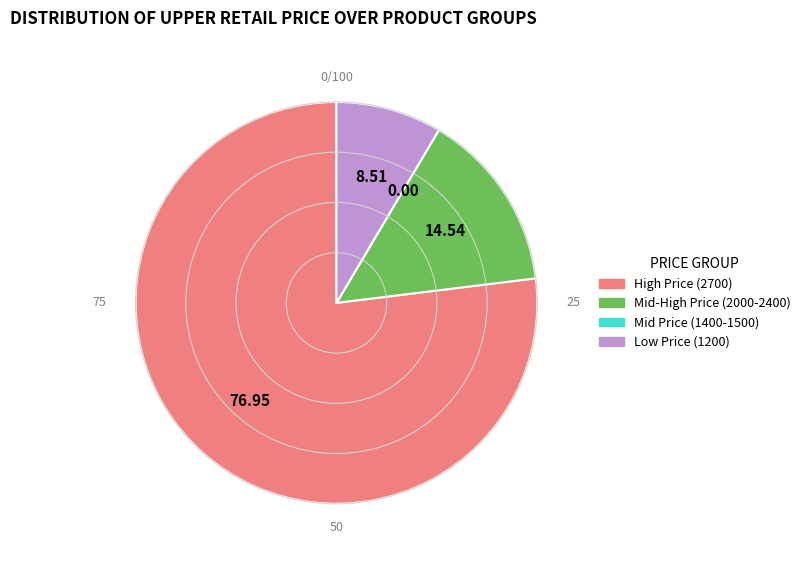

Does any single category account for the majority?

Yes